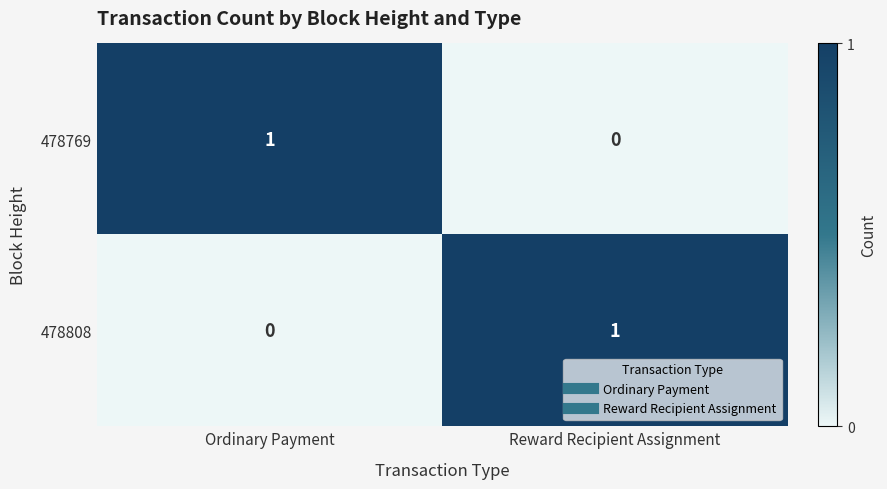

What is the greatest value displayed?

1